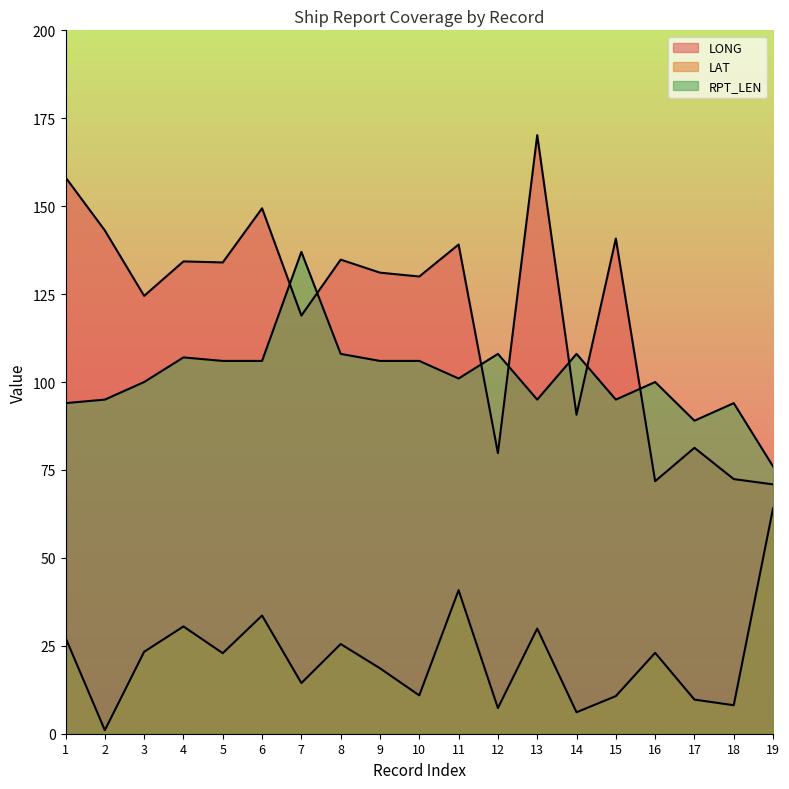

How many categories are shown in the chart?

19